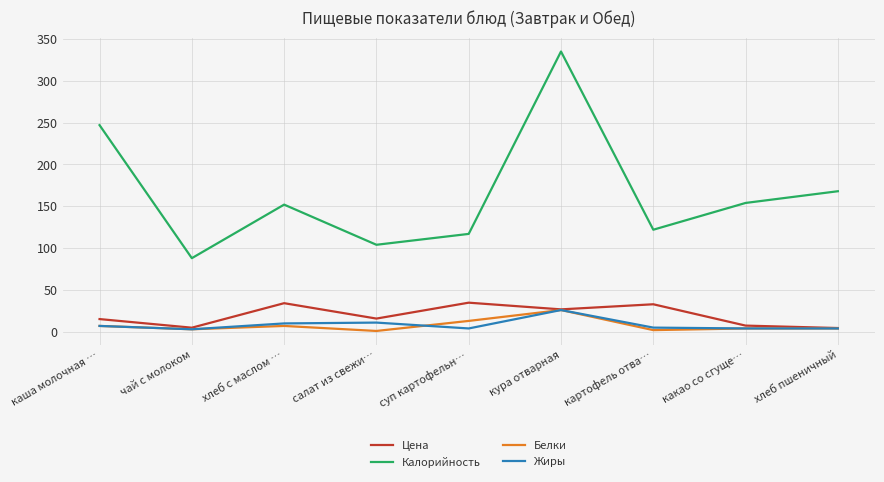

True or false: Белки and Калорийность intersect in this chart.

False